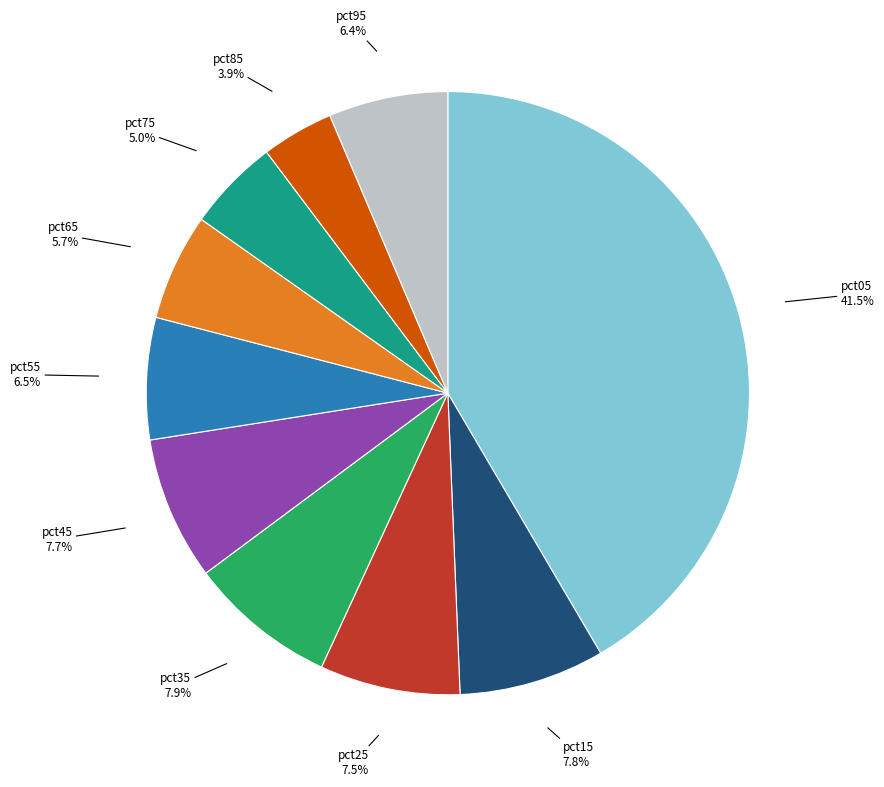

Does any single category account for the majority?

No